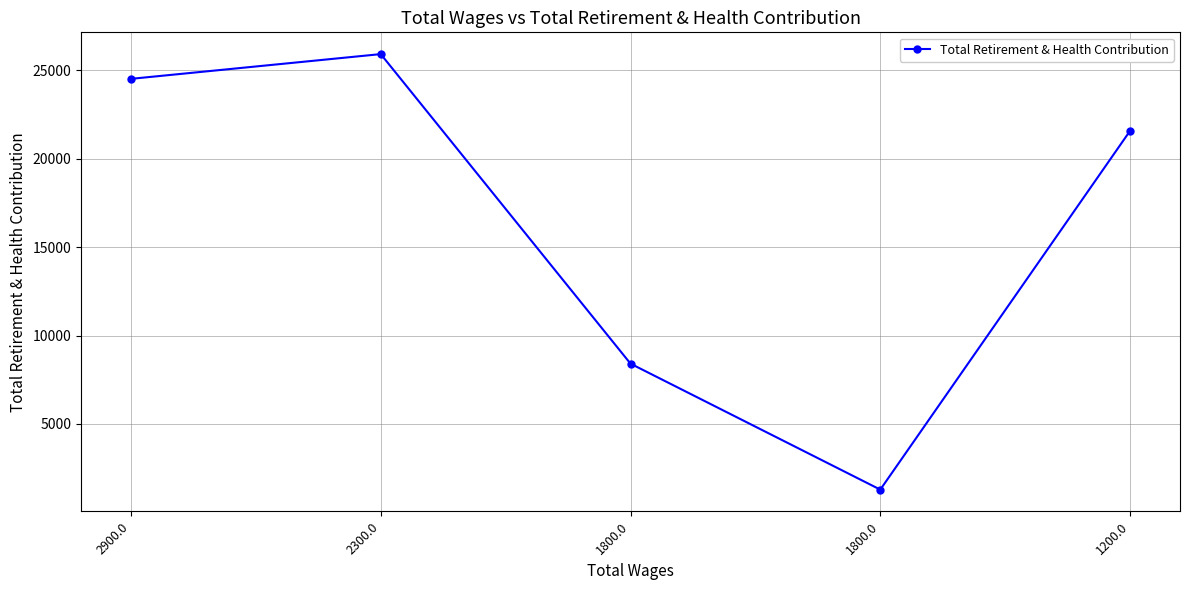

Reading left to right, what are all the values shown in this chart?

24517	25916	8409	1285	21574